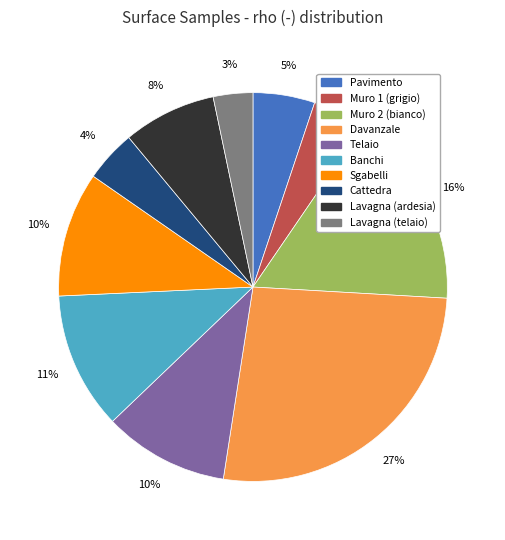

To the nearest percent, what portion does Banchi represent?

11%